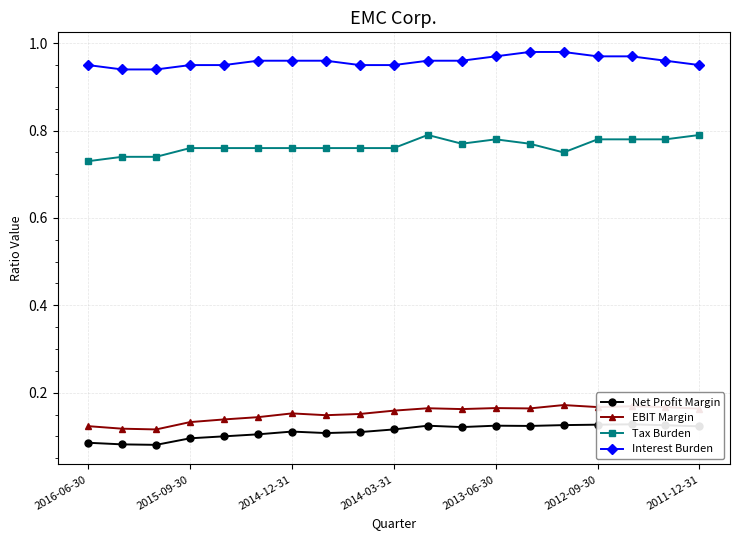

Between 2016-06-30 and 17, which series saw the biggest shift?

Tax Burden